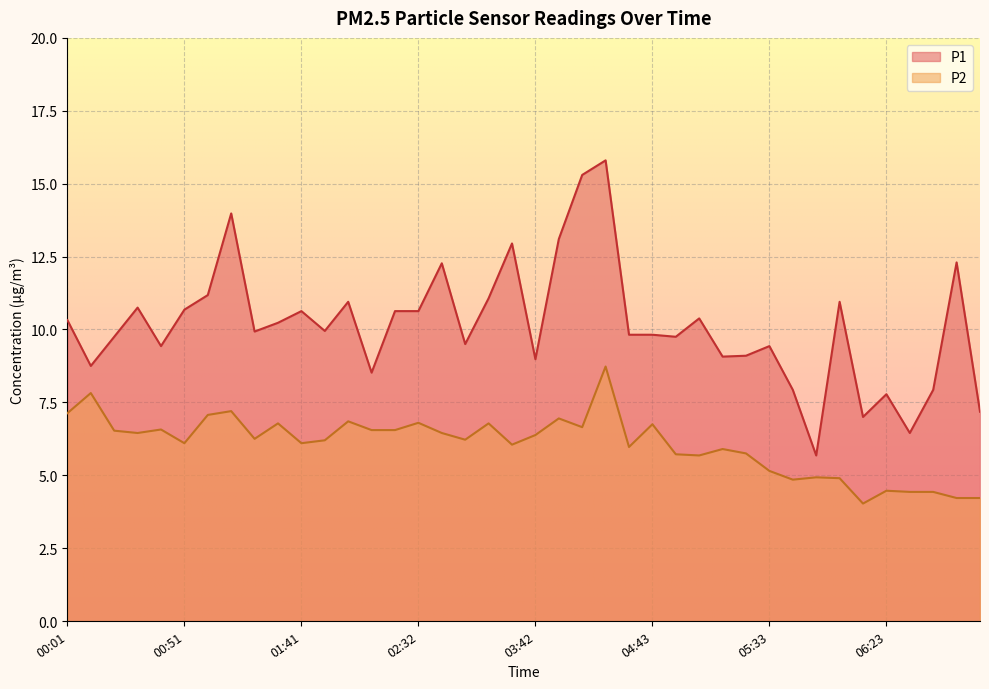

What position from the right is 05:43?

9